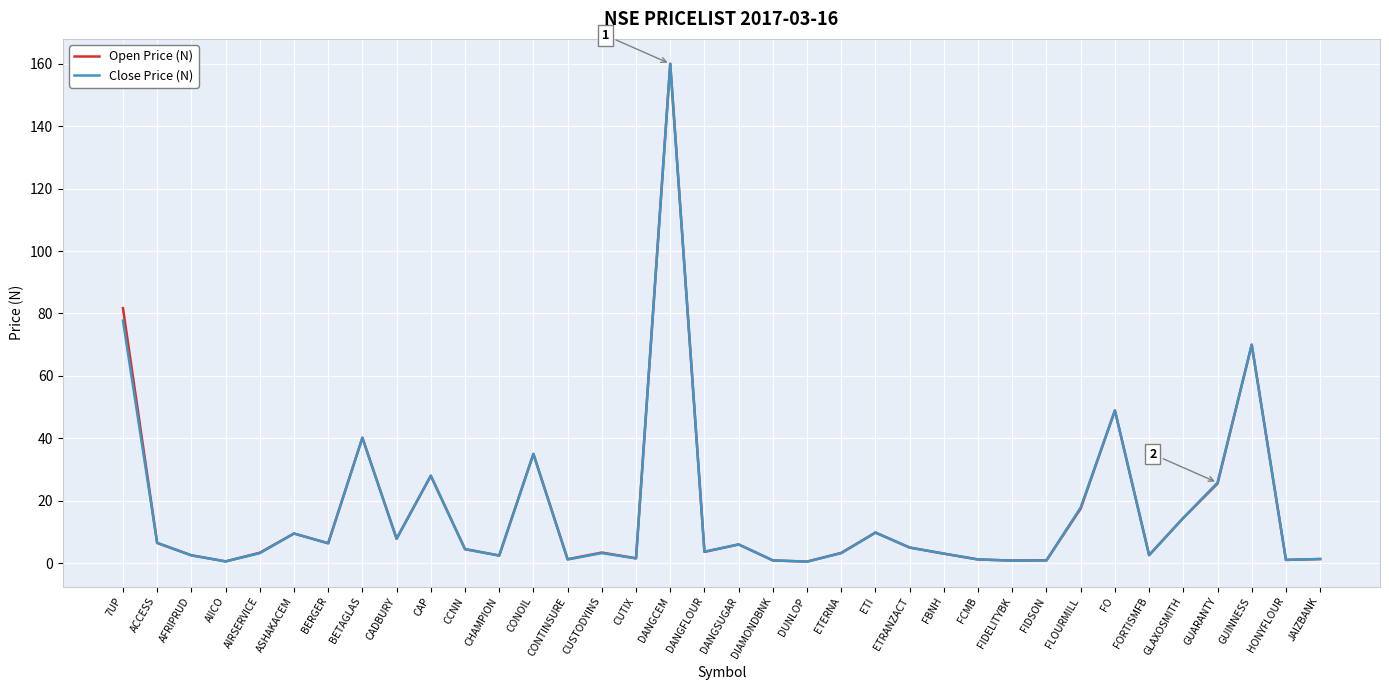

Count the number of data series in this chart.

2